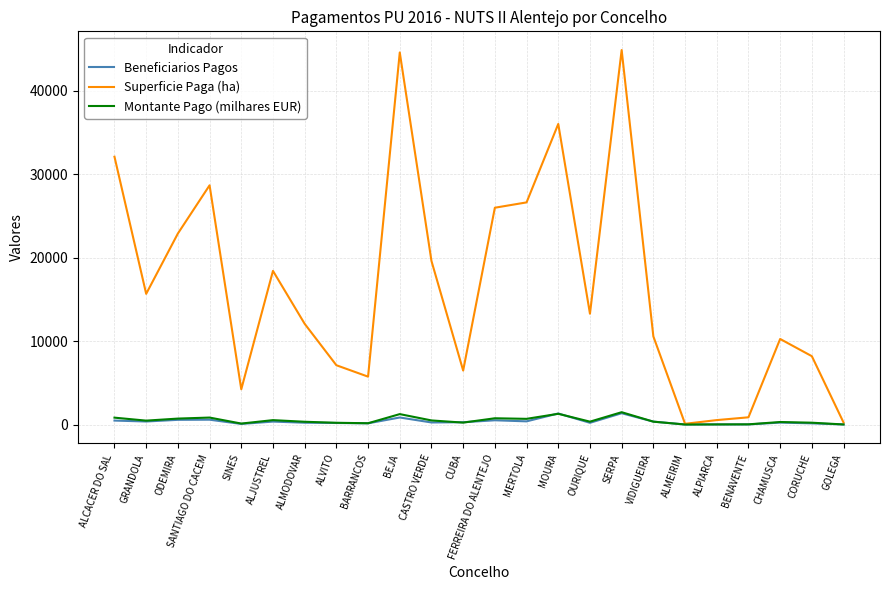

What is the maximum value shown in the chart?

44884.9